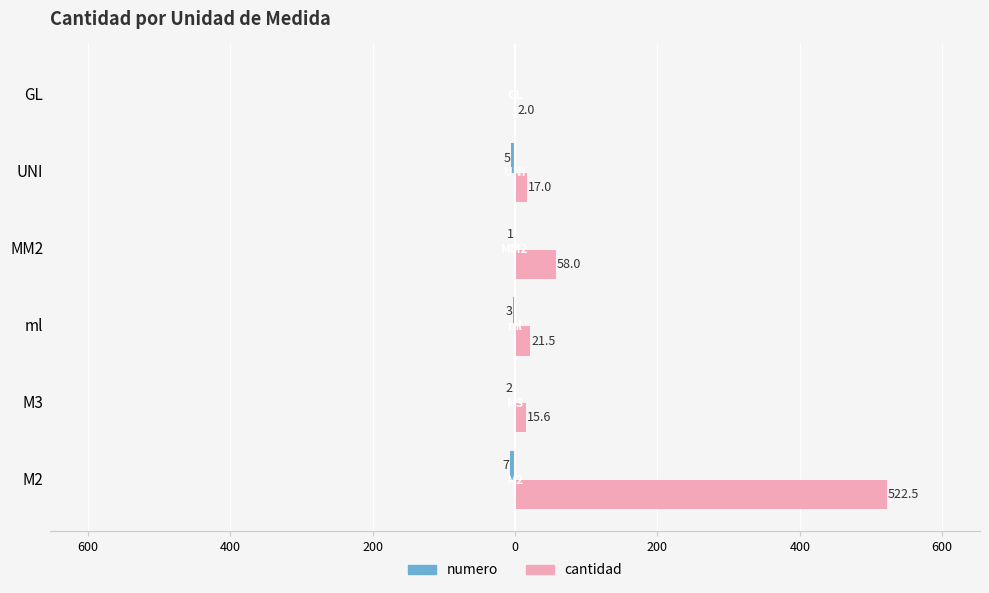

What is the average value of the cantidad series?

106.1